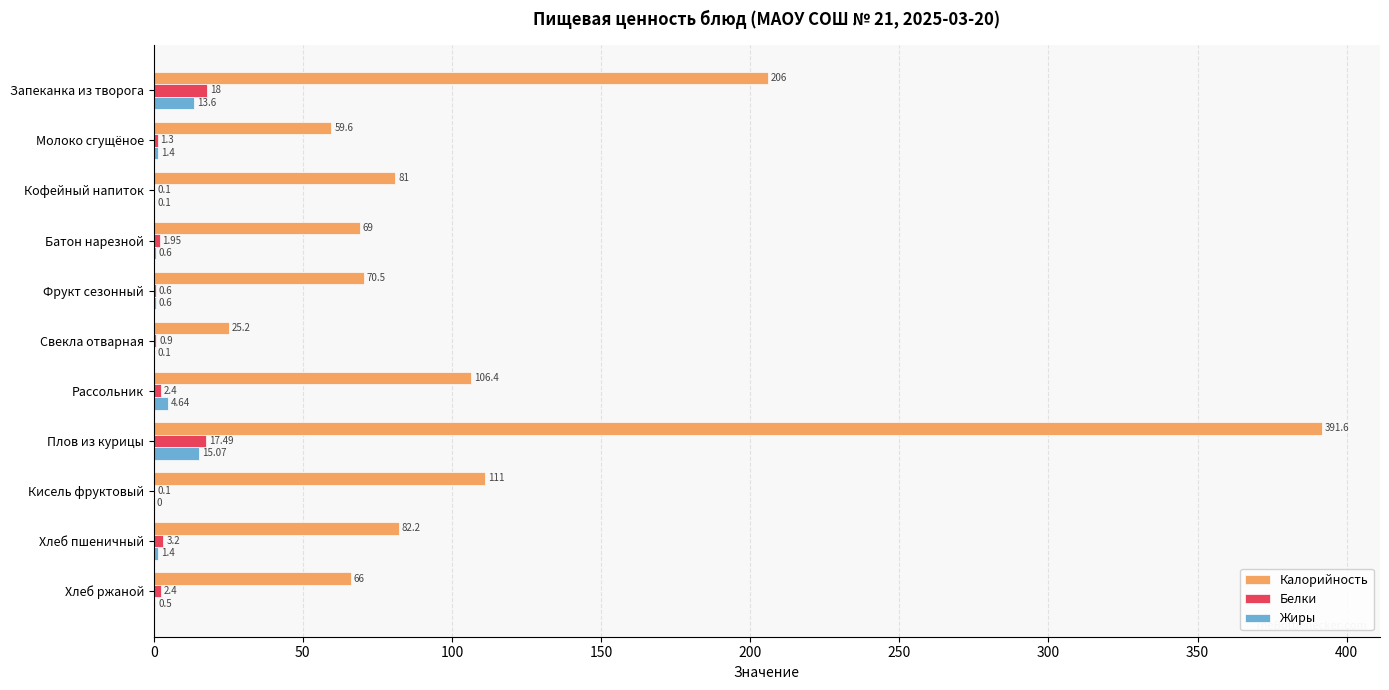

At which category is the sum across all series the highest?

Плов из курицы